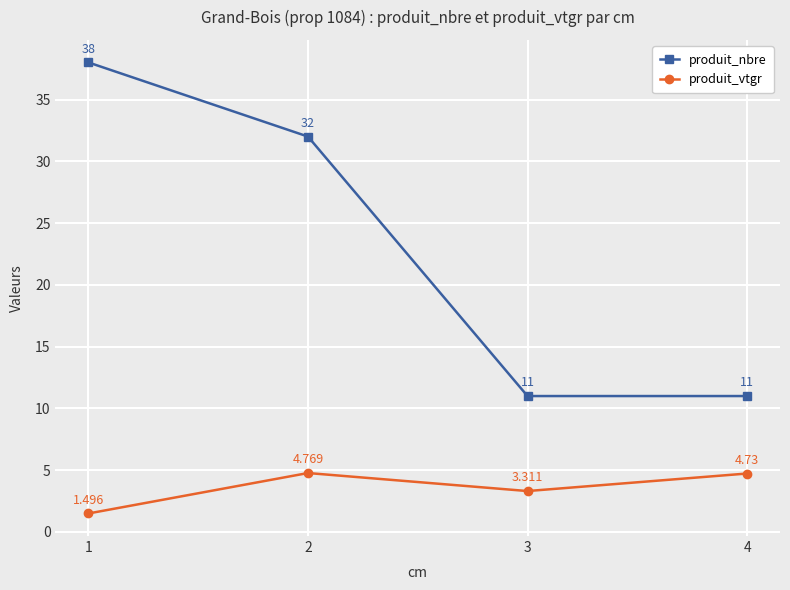

Rank the categories by produit_vtgr value from lowest to highest.

1, 3, 4, 2